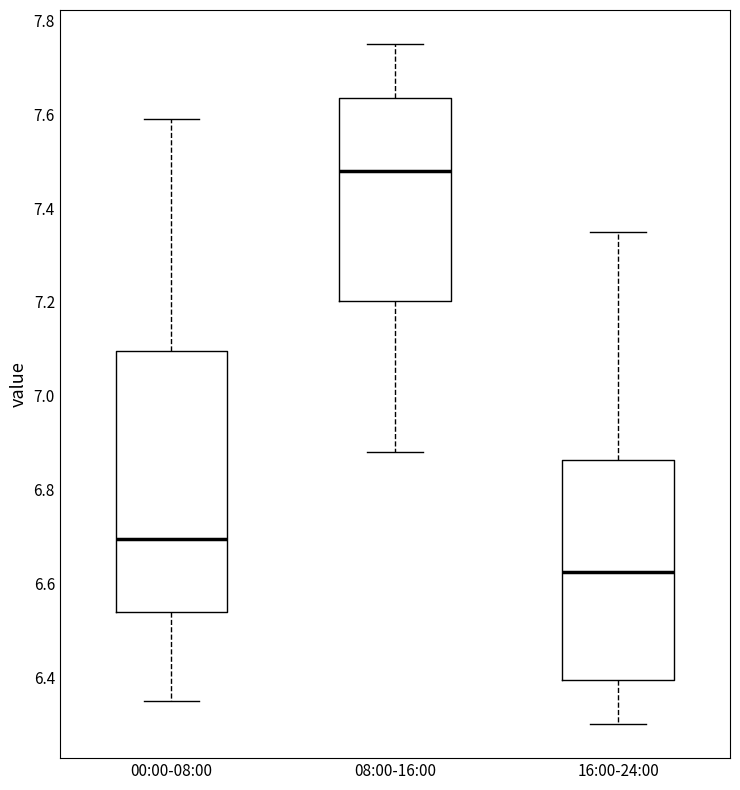

Comparing the boxes themselves (not the whiskers), which one is the tallest?

00:00-08:00